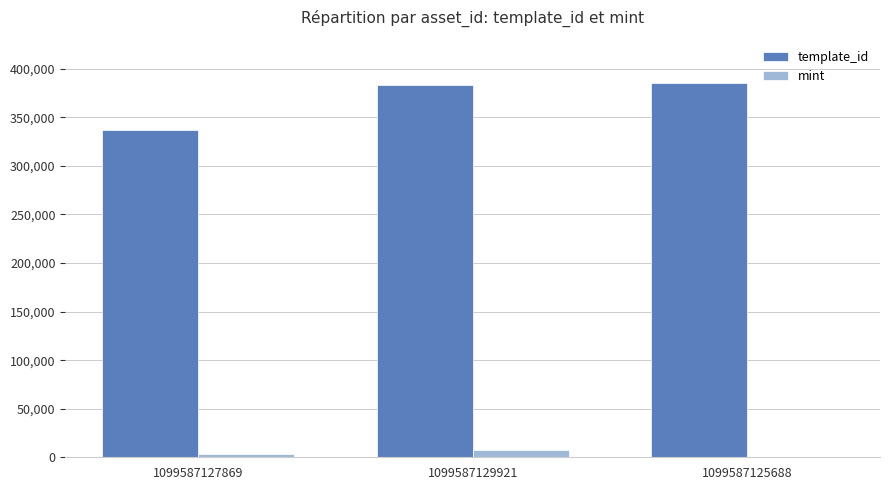

What is the maximum value for template_id?

385135